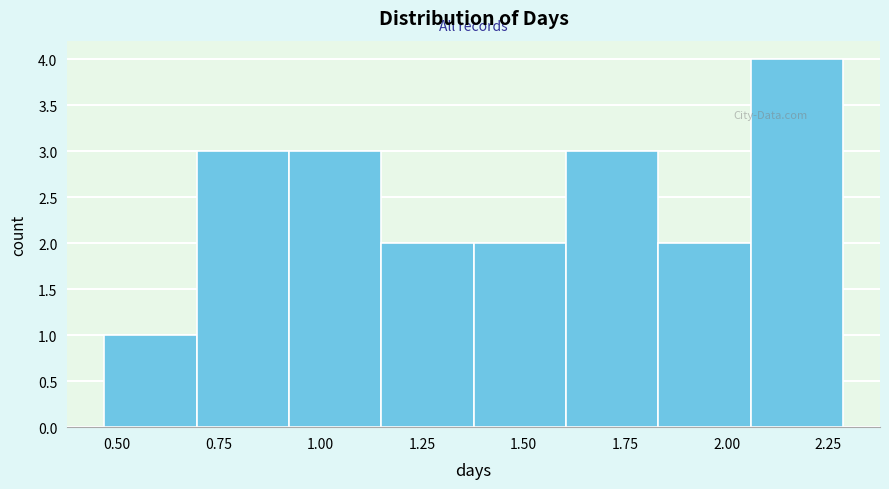

Reading left to right, list every bar in this chart as the range it spans on the x-axis followed by its height. Neither the bar edges nor the heights are printed on the chart, so give them approximately, as read against the axes.

0.45 to 0.70: 1
0.70 to 0.90: 3
0.90 to 1.15: 3
1.15 to 1.40: 2
1.40 to 1.60: 2
1.60 to 1.85: 3
1.85 to 2.05: 2
2.05 to 2.30: 4